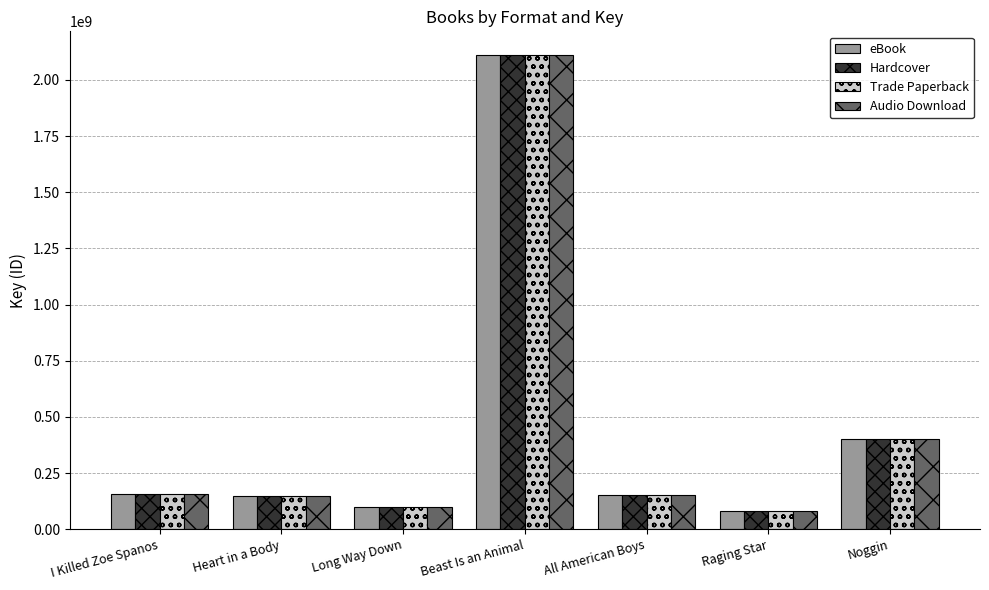

How many groups of bars are there?

7